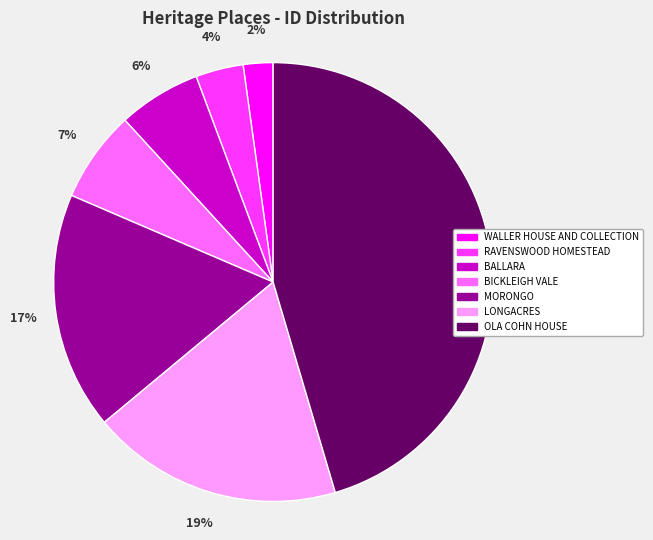

Which slice is the largest?

OLA COHN HOUSE